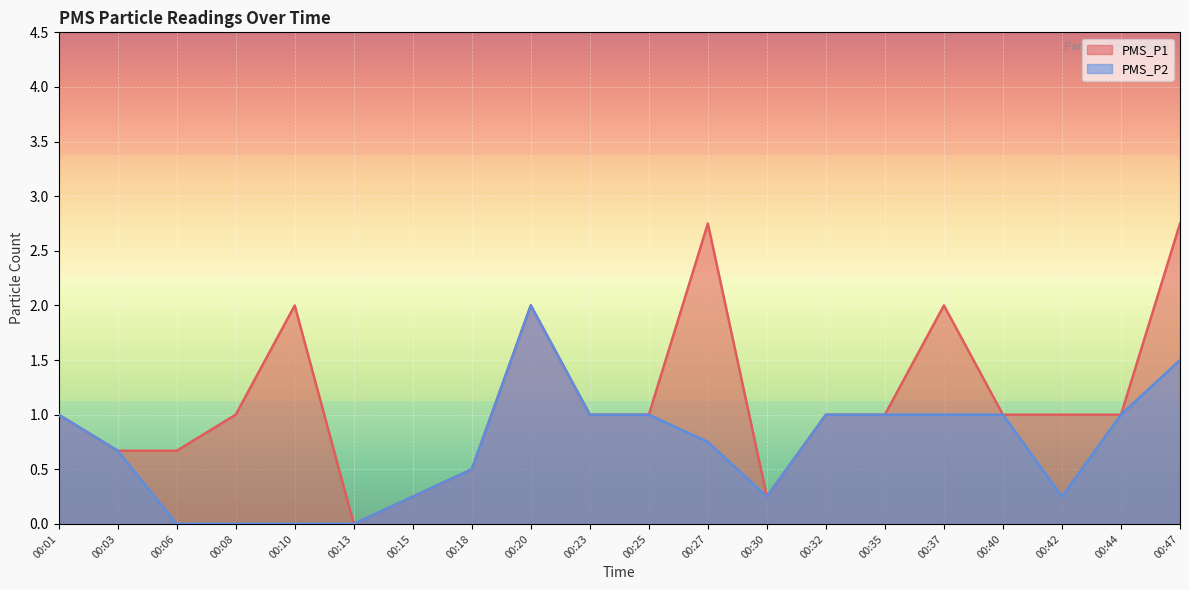

What is the sum of the PMS_P2 values at 00:47 and 00:13?

1.5